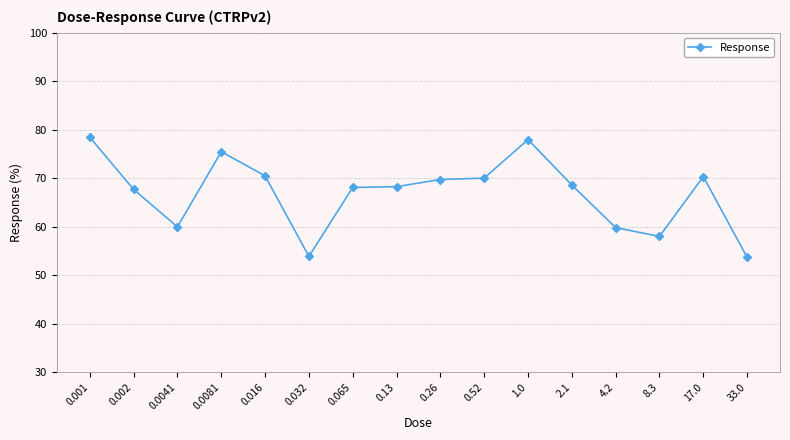

At which label does the data first exceed 68?

0.001